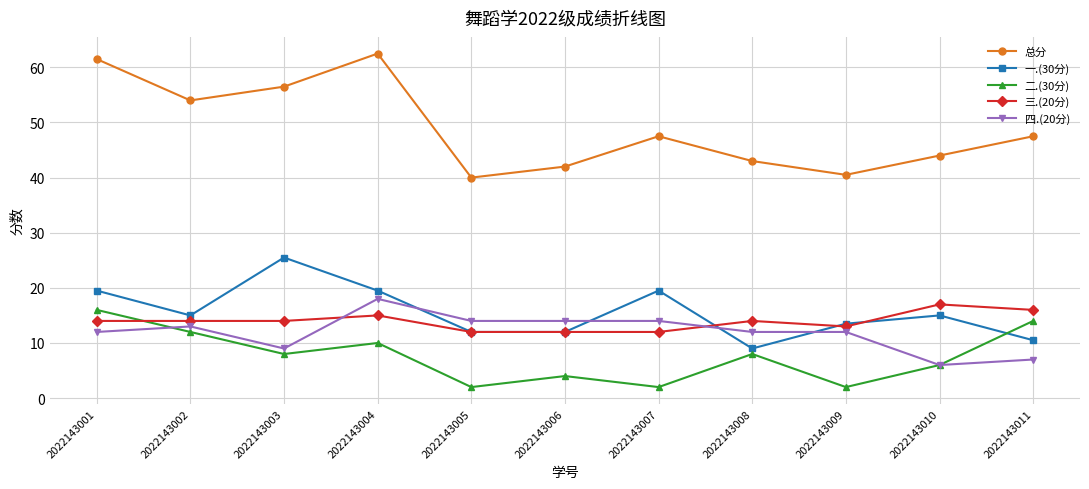

How many data points in 一.(30分) are less than 15?

5